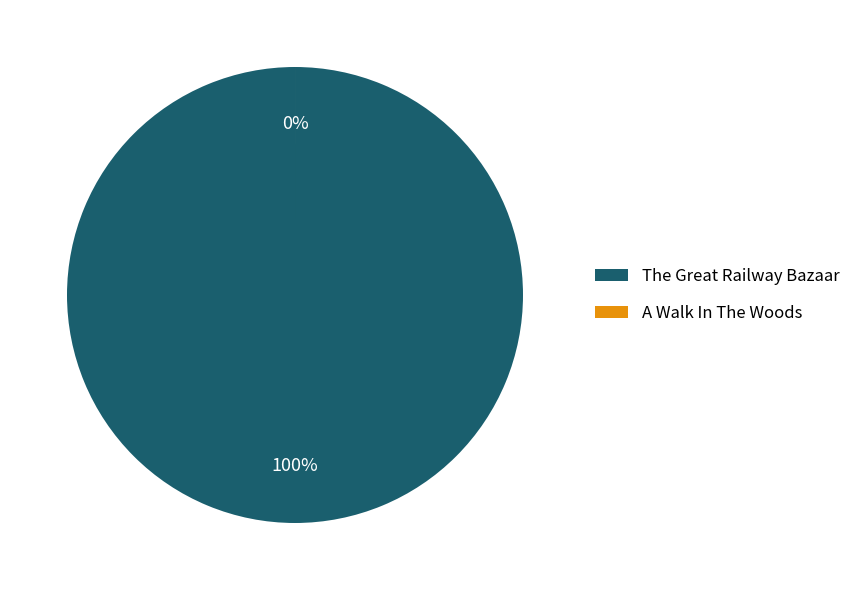

Rank the categories by value from lowest to highest.

A Walk In The Woods, The Great Railway Bazaar